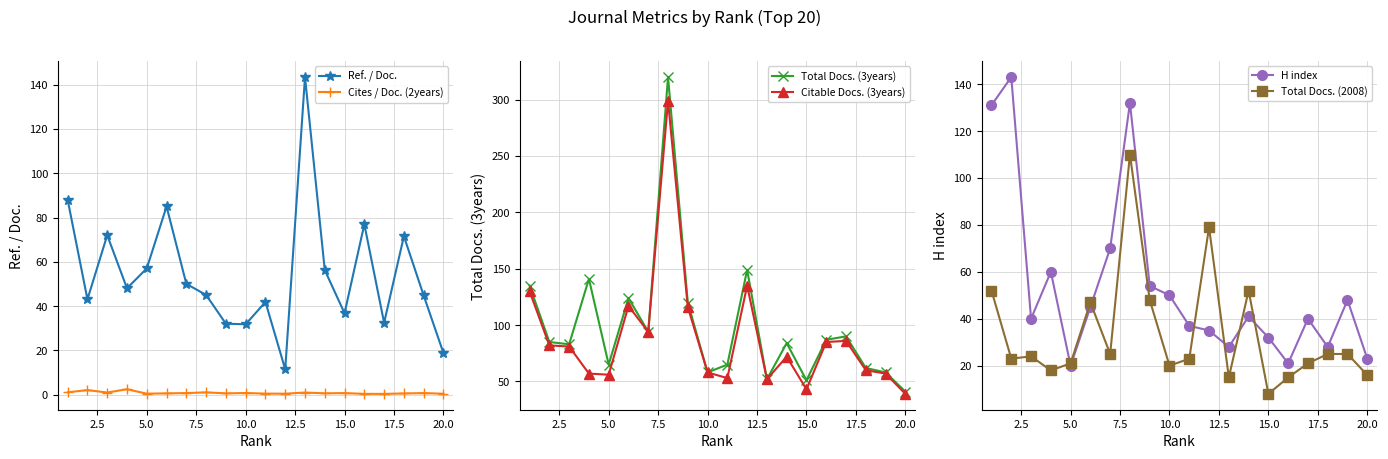

True or false: Total Docs. (2008) and Citable Docs. (3years) cross at least once.

False